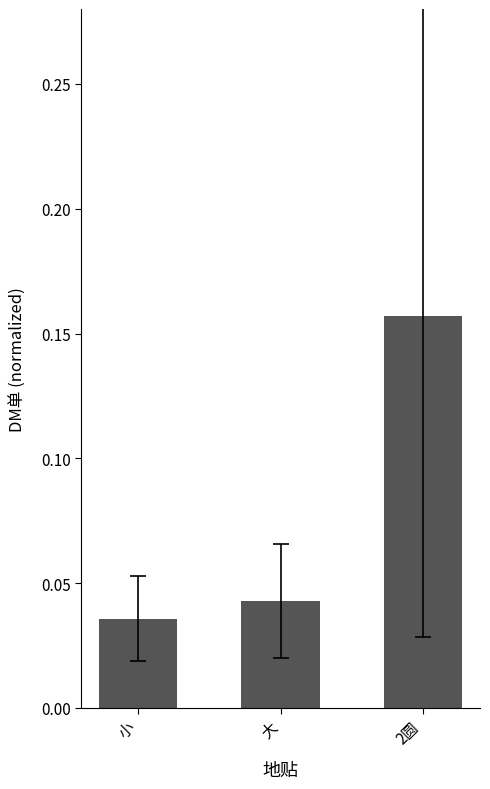

Are the bars horizontal?

No